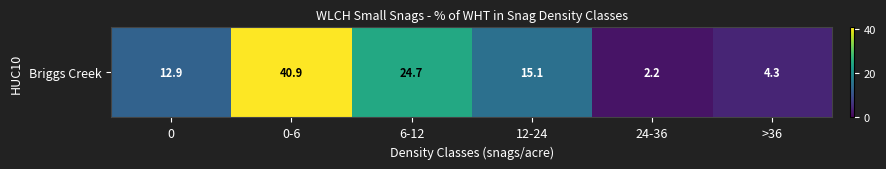

What is the ratio of the value at 0-6 to the value at 6-12?

1.7